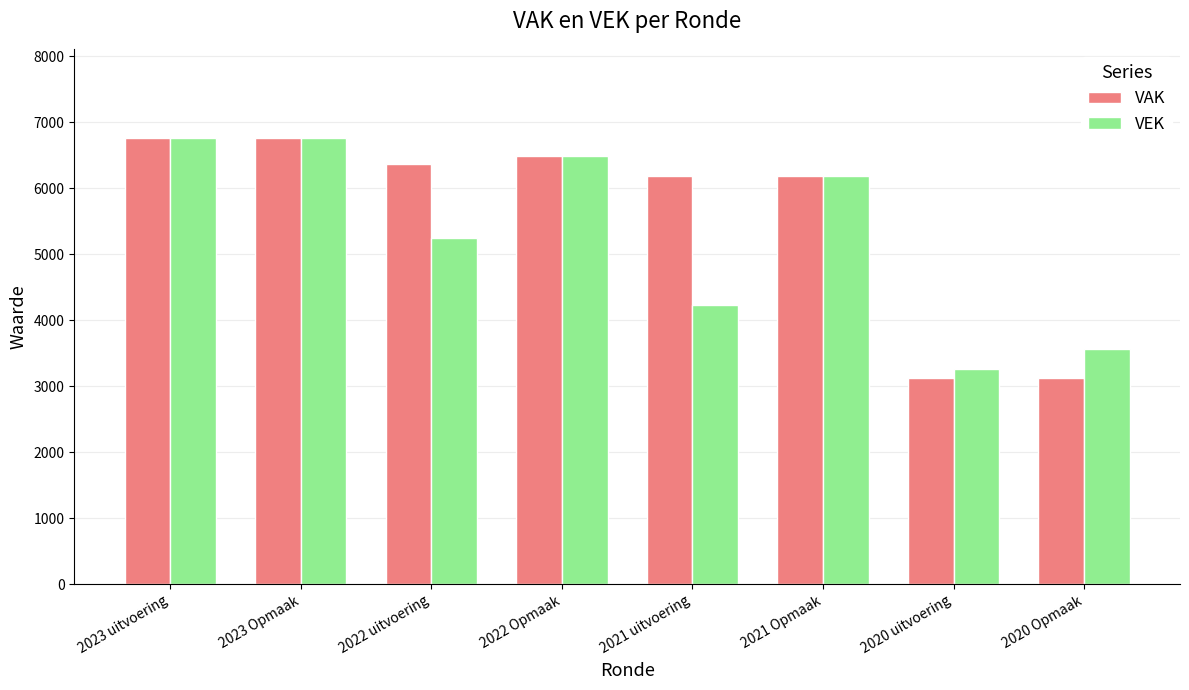

What is the minimum value for VEK?

3269